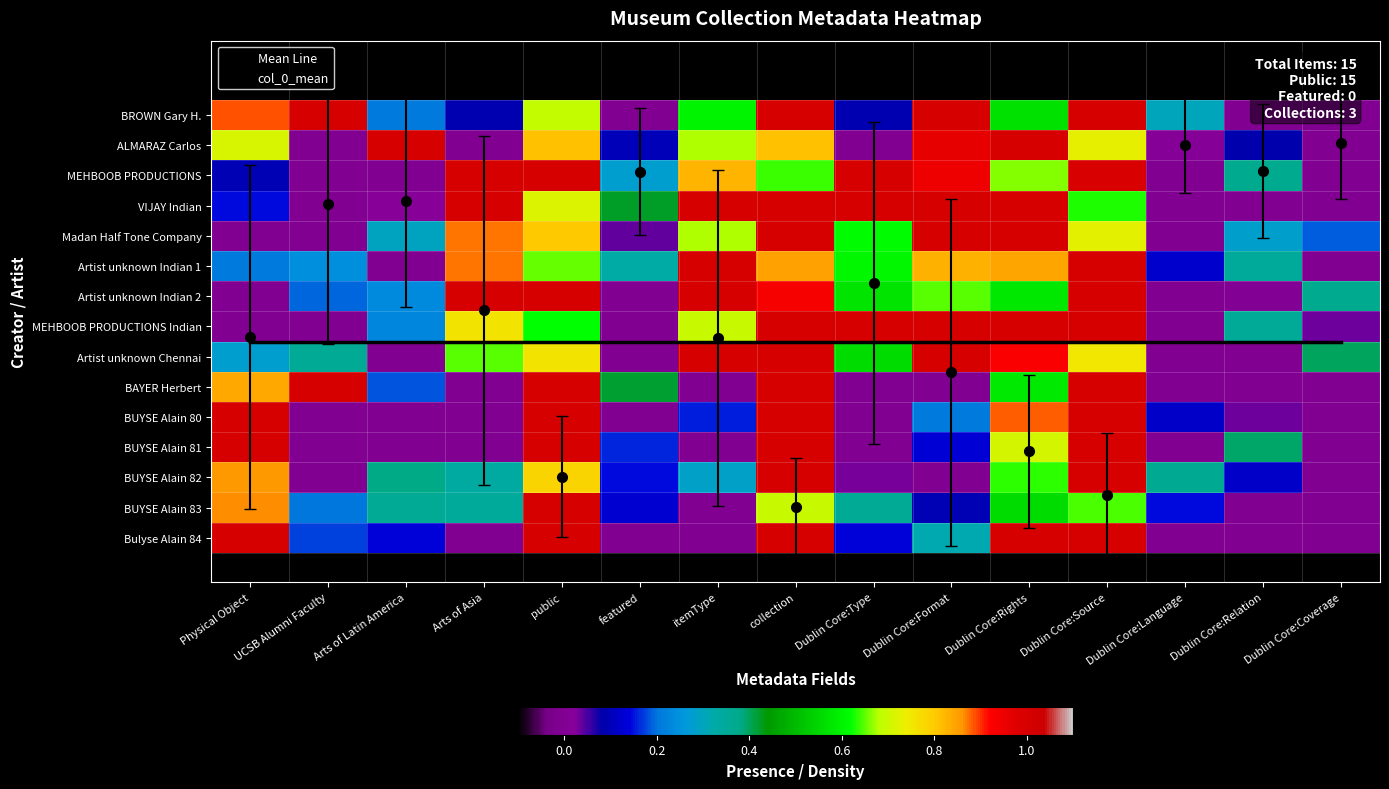

How many categories are shown in the chart?

15